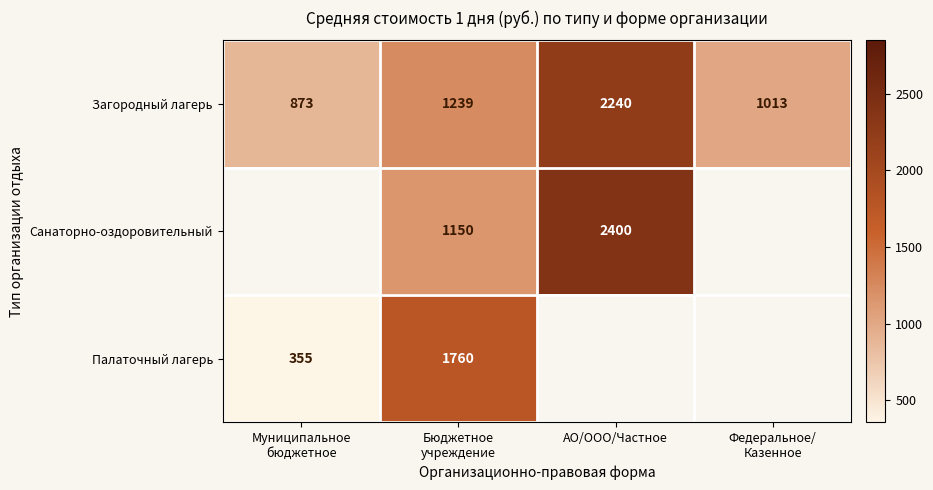

What is the minimum value shown in the chart?

355.0